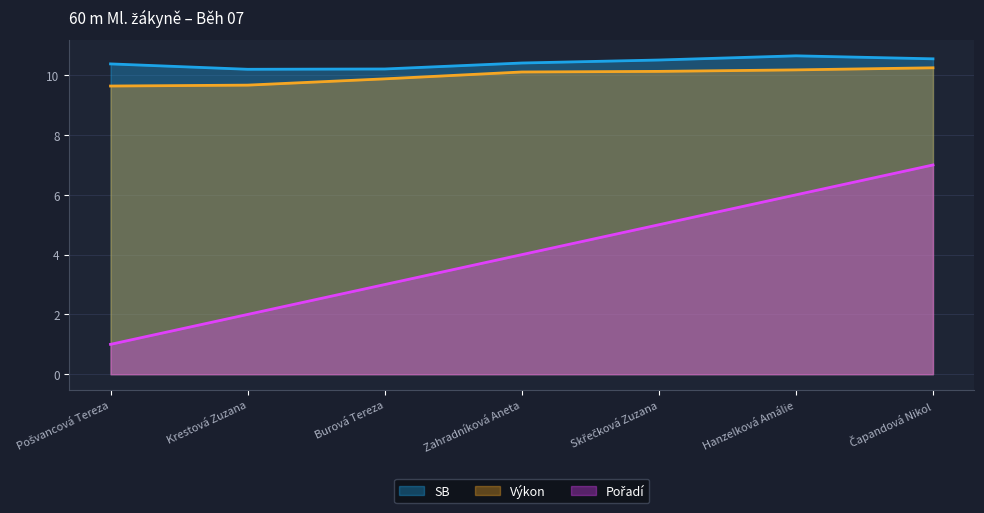

Reading left to right, what are all the values shown in this chart?

Pořadí: Pošvancová Tereza=1.0	Krestová Zuzana=2.0	Burová Tereza=3.0	Zahradníková Aneta=4.0	Skřečková Zuzana=5.0	Hanzelková Amálie=6.0	Čapandová Nikol=7.0
Výkon: Pošvancová Tereza=9.6	Krestová Zuzana=9.7	Burová Tereza=9.9	Zahradníková Aneta=10.1	Skřečková Zuzana=10.1	Hanzelková Amálie=10.2	Čapandová Nikol=10.2
SB: Pošvancová Tereza=10.4	Krestová Zuzana=10.2	Burová Tereza=10.2	Zahradníková Aneta=10.4	Skřečková Zuzana=10.5	Hanzelková Amálie=10.7	Čapandová Nikol=10.6